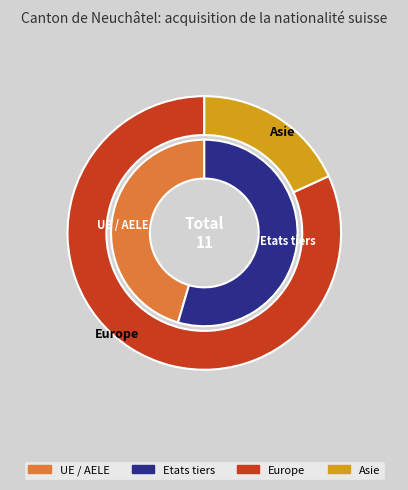

What percentage do Europe and Océanie together represent?

81.8%